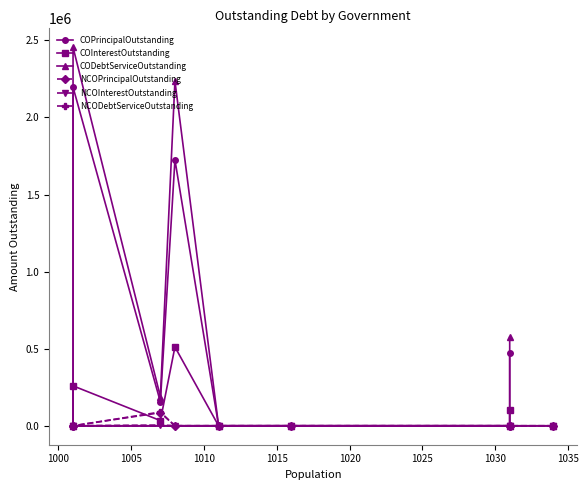

At 1015, list the series in order from smallest to largest.

NCOPrincipalOutstanding, NCOInterestOutstanding, NCODebtServiceOutstanding, COInterestOutstanding, COPrincipalOutstanding, CODebtServiceOutstanding